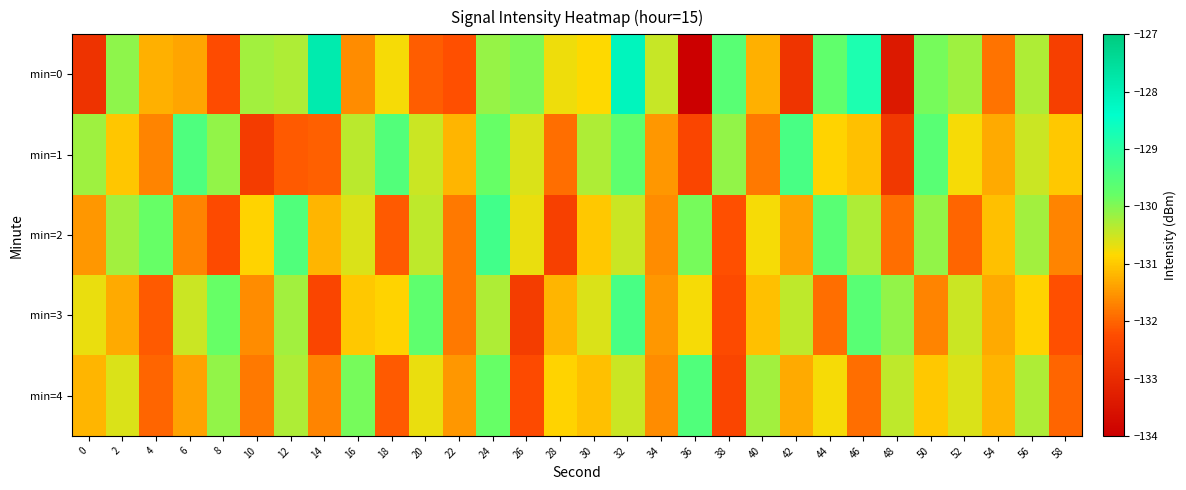

At which category is the sum across all series the highest?

32